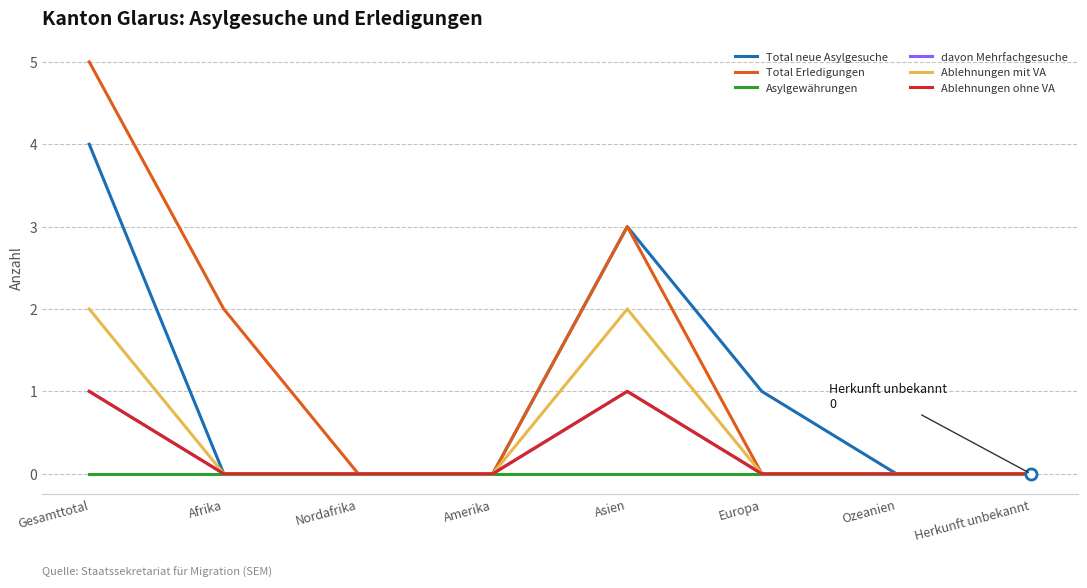

How many lines are shown in the chart?

6